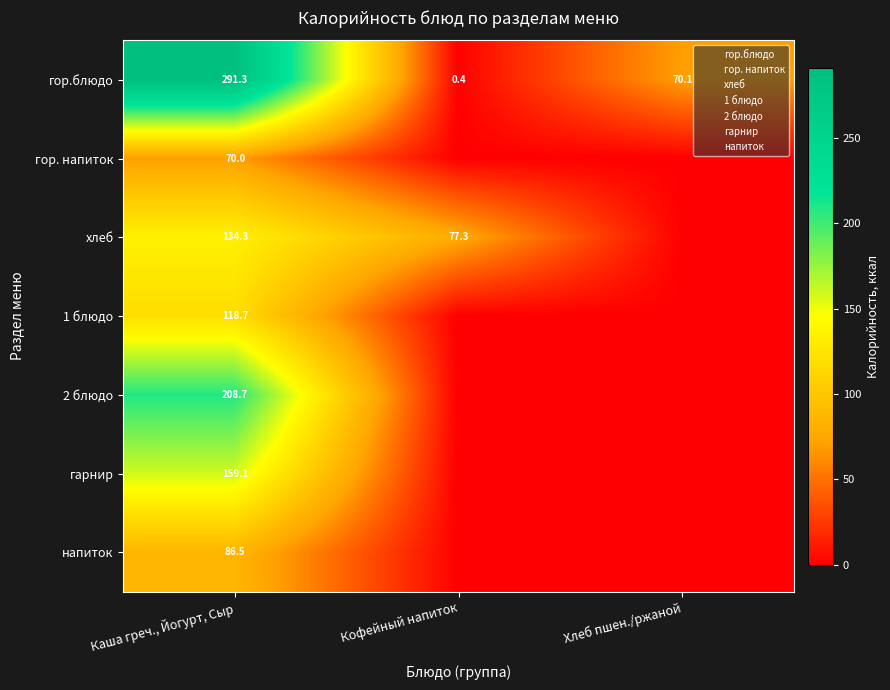

At which category is the sum across all series the highest?

Каша греч., Йогурт, Сыр